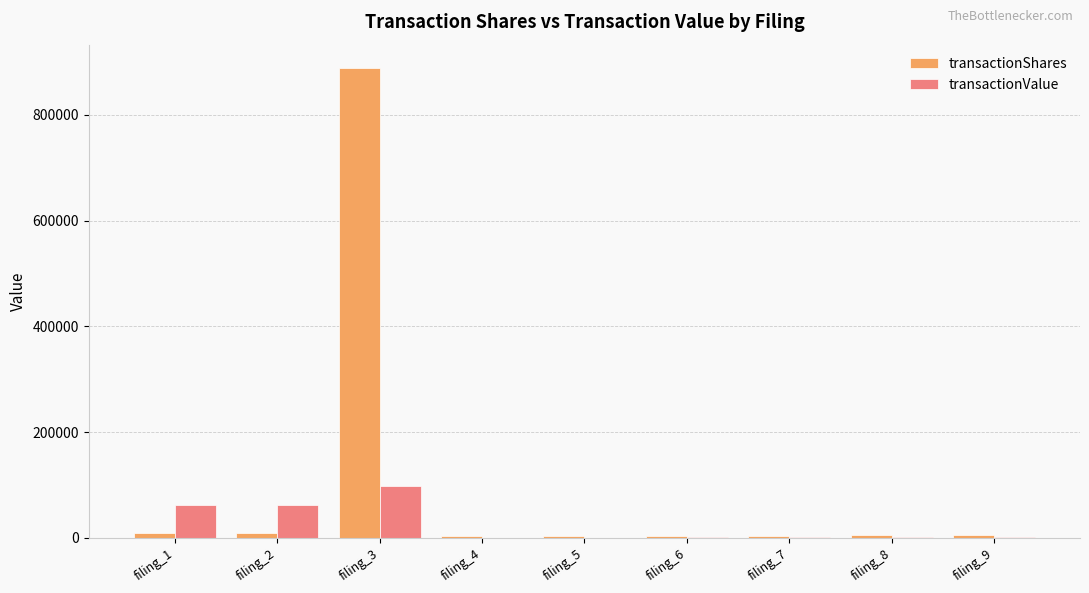

At which category is the sum across all series the highest?

filing_3